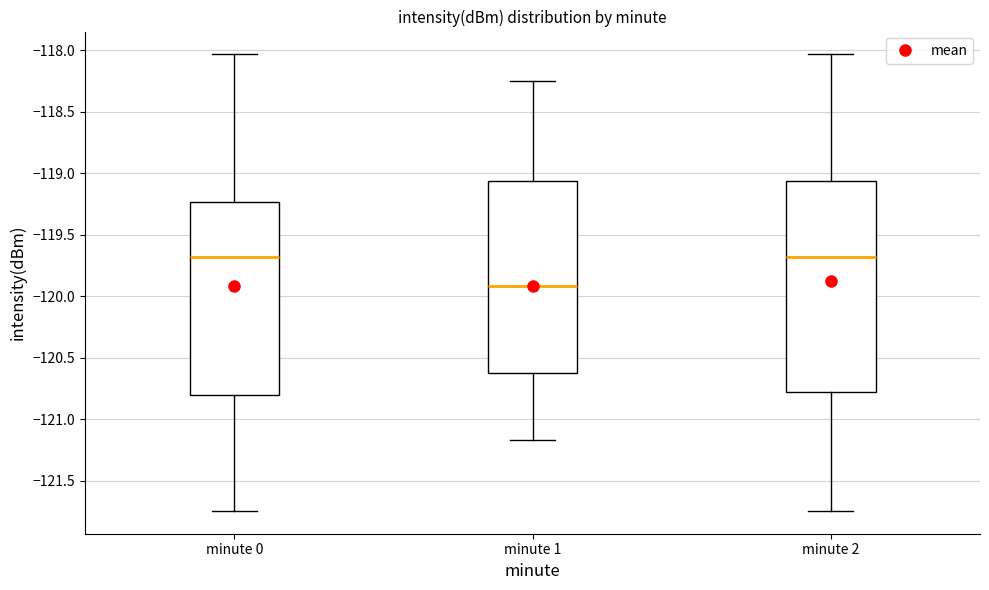

Reading left to right, read every box against the y-axis: the position of its median line, the range the box covers, and the ends of its whiskers. The values are not printed on the chart, so give them approximately, as read against the axis.

minute 0: median -119.70, box -120.80 to -119.25, whiskers -121.75 to -118.05
minute 1: median -119.90, box -120.65 to -119.05, whiskers -121.15 to -118.25
minute 2: median -119.70, box -120.80 to -119.05, whiskers -121.75 to -118.05